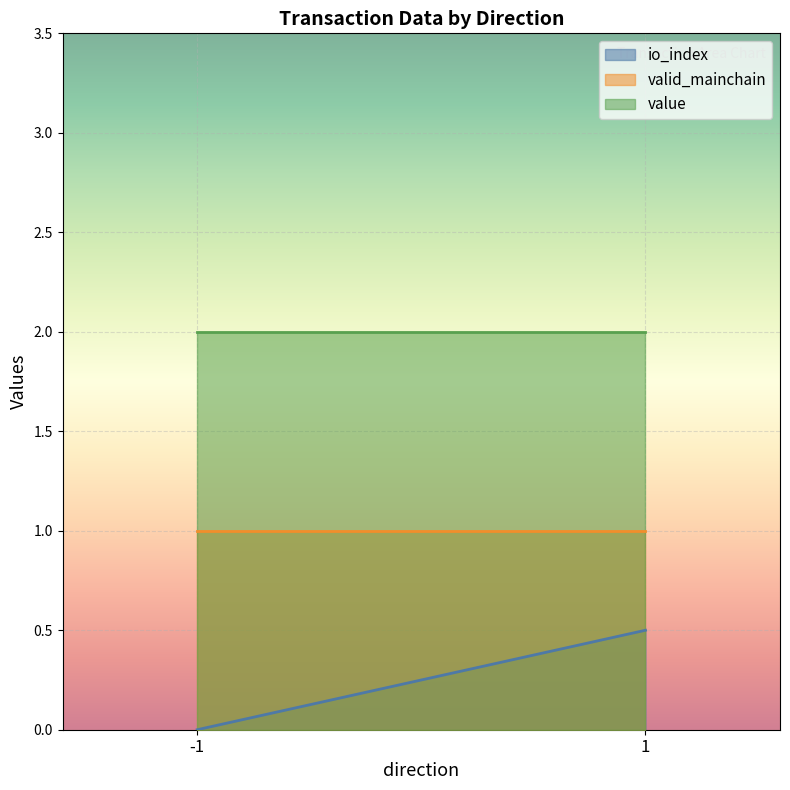

Reading right to left, what are all the values shown in this chart?

io_index: 0.5	0.0
valid_mainchain: 1.0	1.0
value: 2.0	2.0